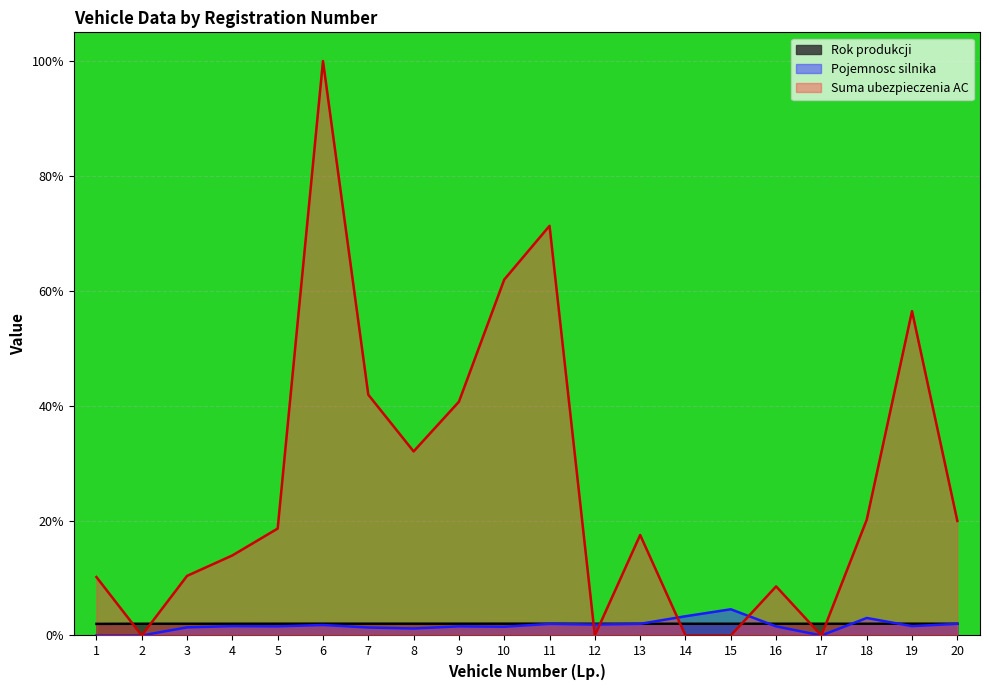

Between 7 and 5, which is larger?

7